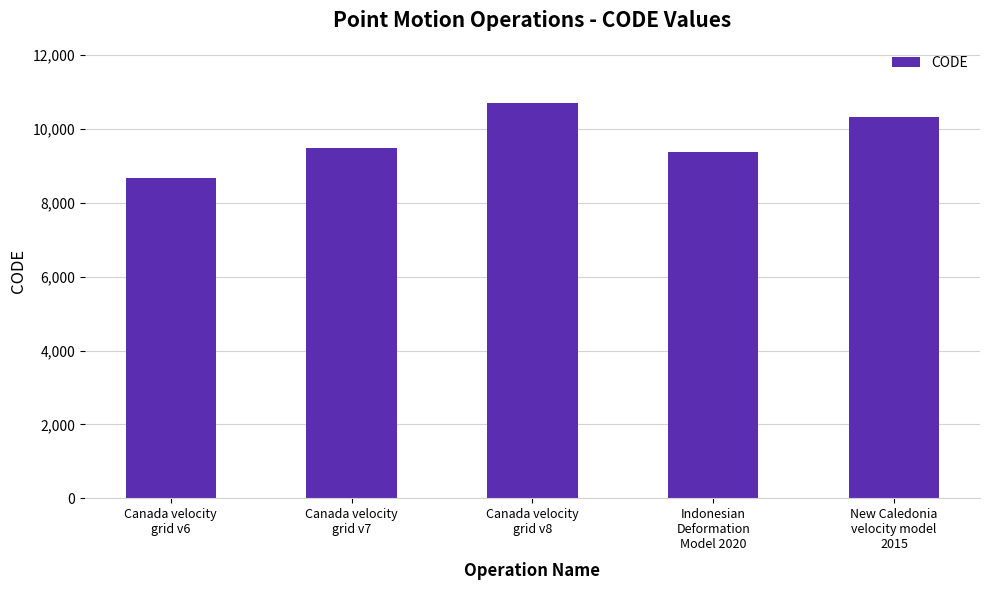

At which category does the chart reach its minimum across all series?

Canada velocity
grid v6